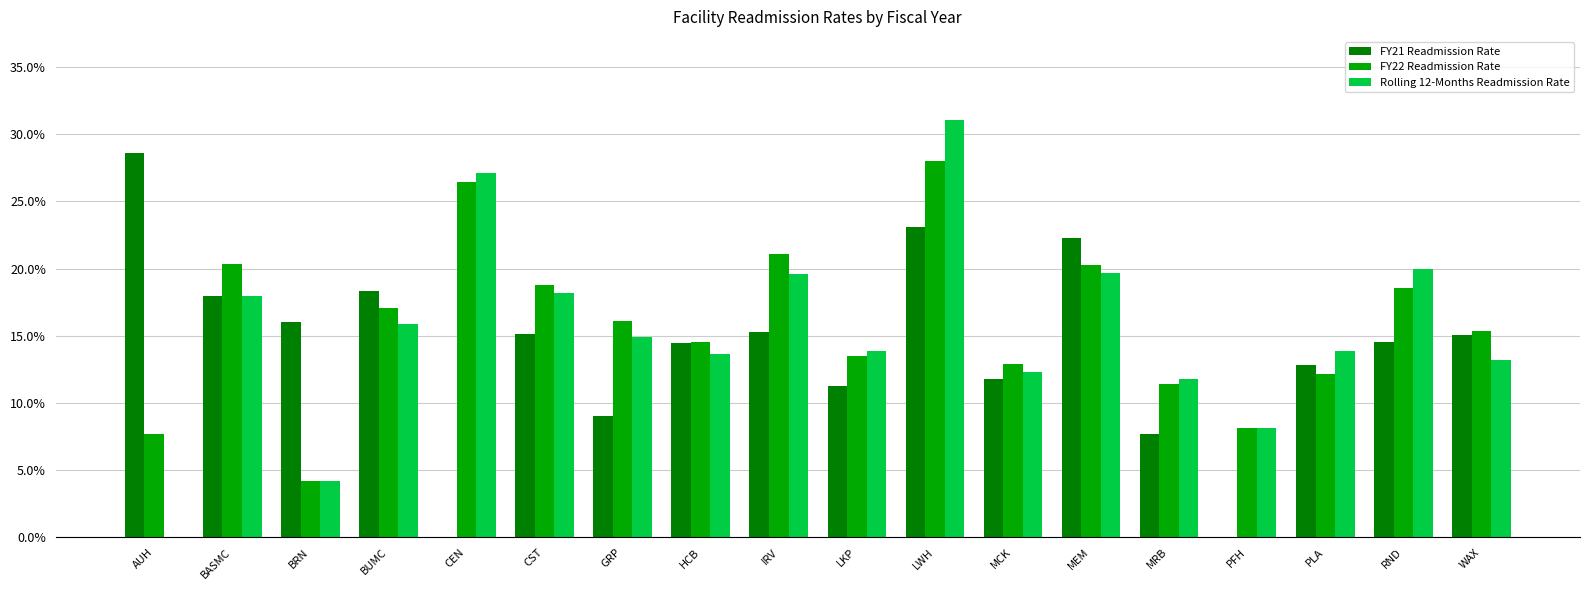

What are all the series names shown in the legend?

FY21 Readmission Rate, FY22 Readmission Rate, Rolling 12-Months Readmission Rate